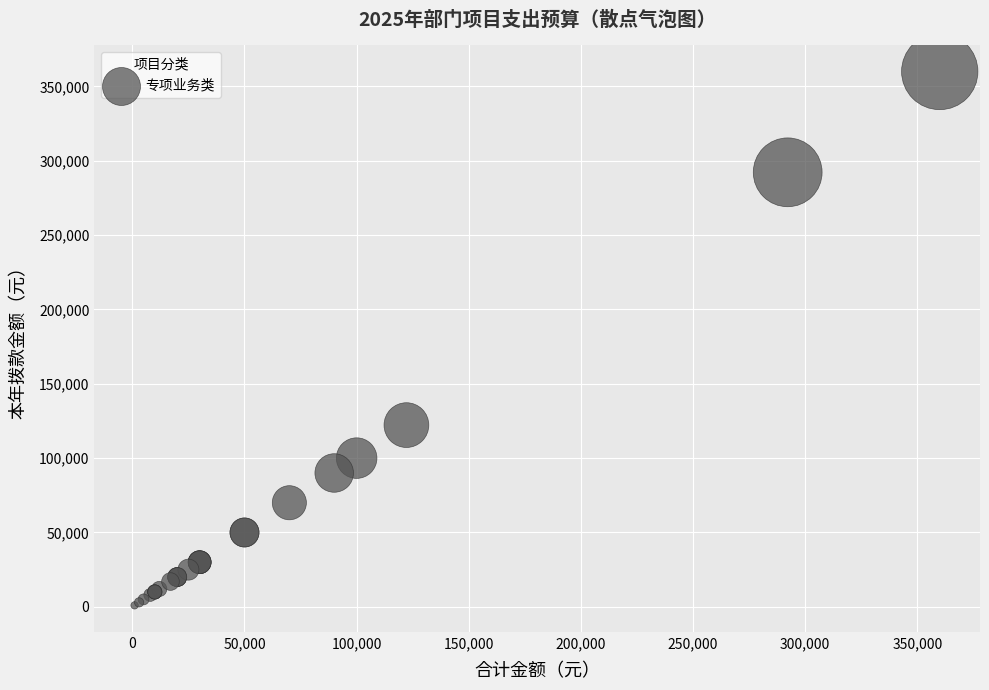

What Y value in the scatter plot is closest to 180500?

122200